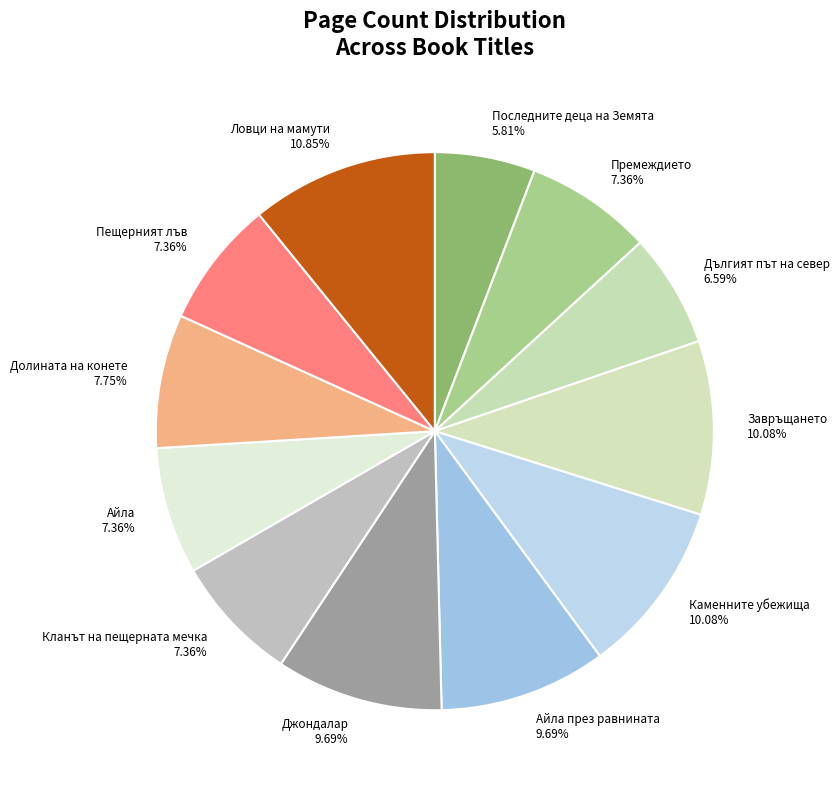

How many segments does this pie chart have?

12